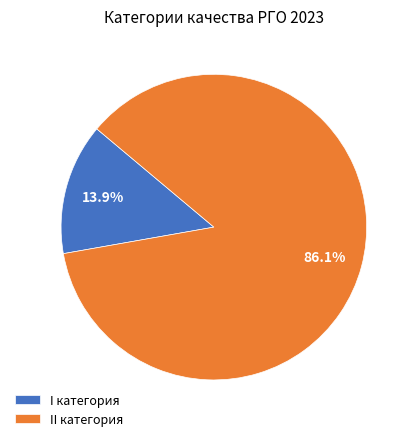

To the nearest percent, what is the difference between the largest and smallest slice percentages?

72%